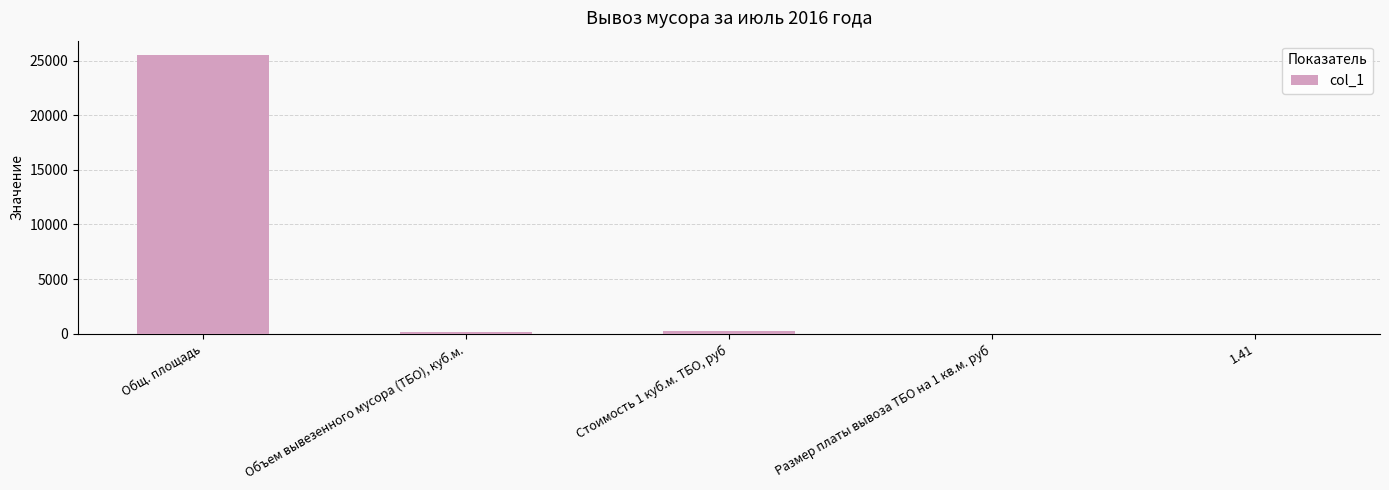

Reading left to right, transcribe all the data shown in this chart.

25541.2	132.0	270.0	1.4	1.4